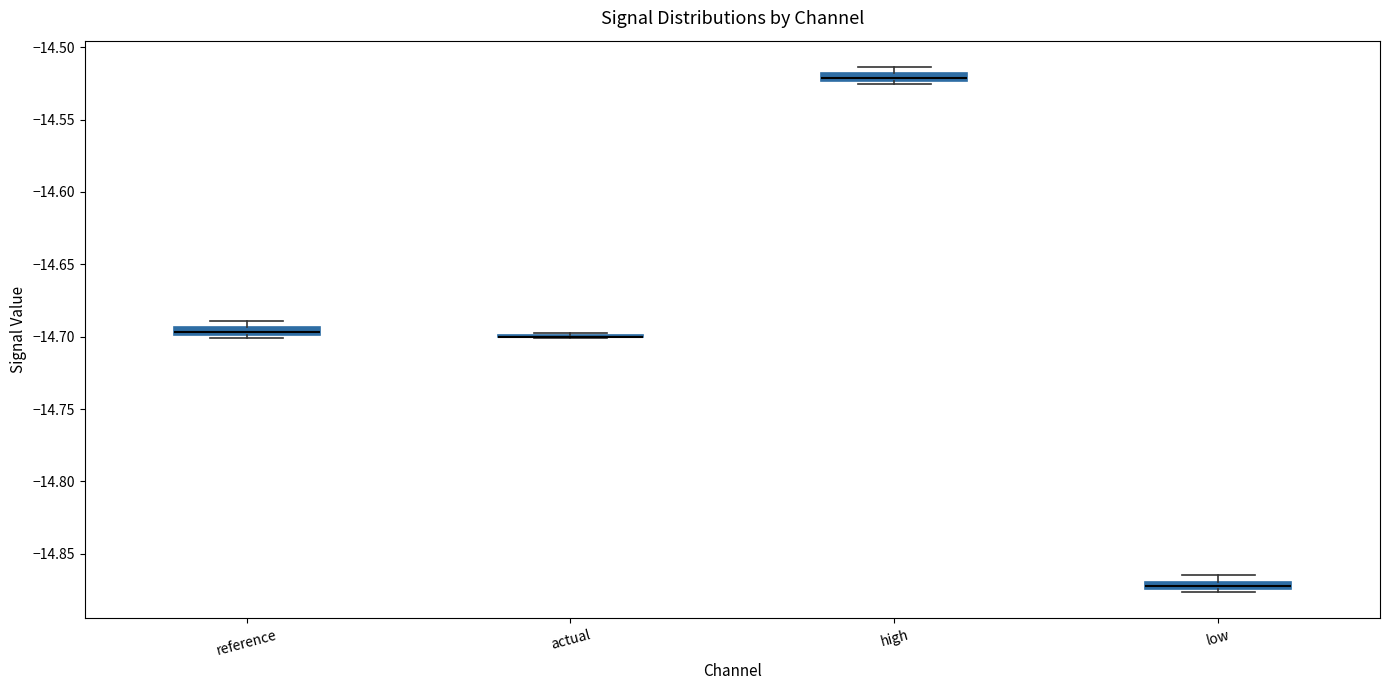

Where is the lower edge of the box for high on the y-axis? The values are not printed on the chart, so give them approximately, as read against the axis.

-14.525